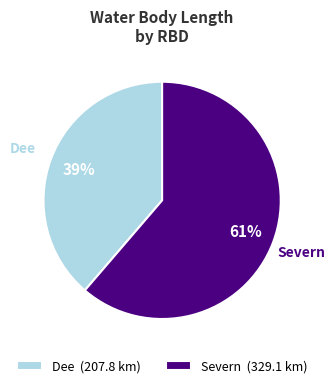

Which has a higher value, Severn (329.1 km) or Dee (207.8 km)?

Severn (329.1 km)